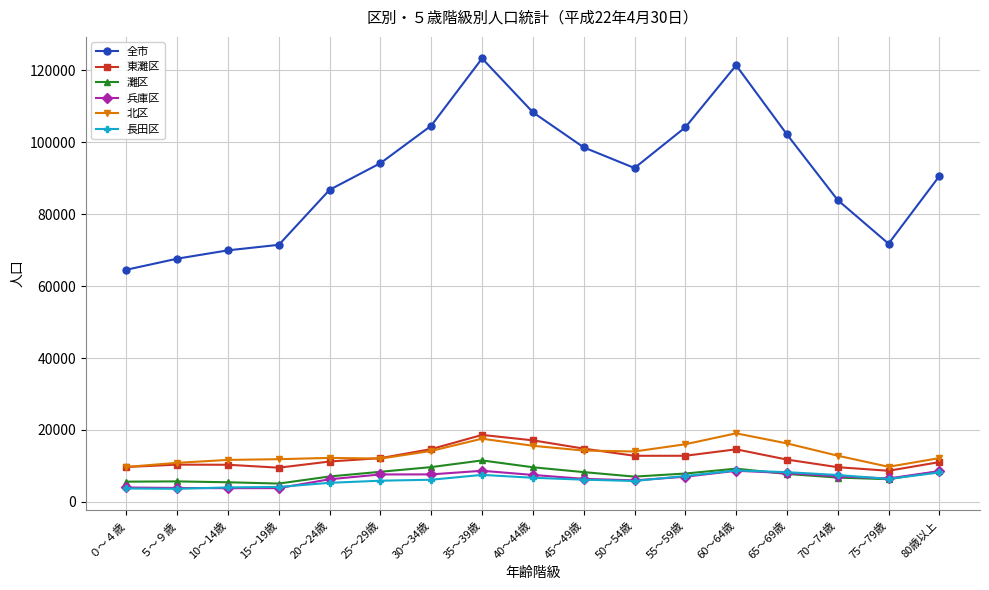

True or false: 灘区 and 東灘区 intersect in this chart.

False